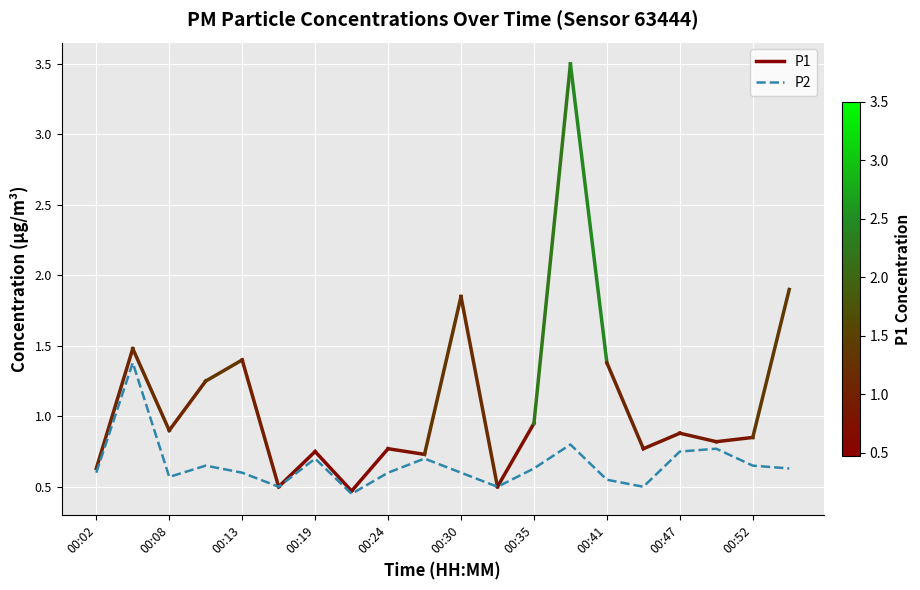

What is the difference between the maximum and second lowest values?

0.9